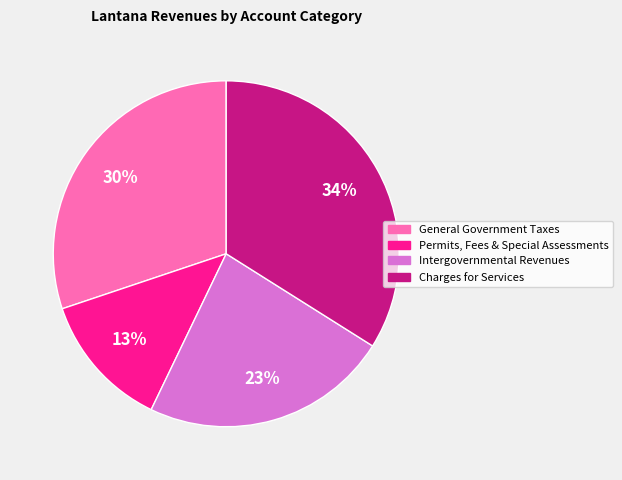

Which category has the biggest portion of the pie?

Charges for Services